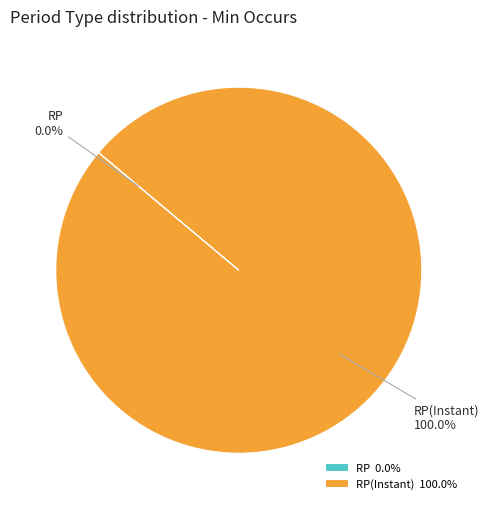

Does any single category account for the majority?

Yes